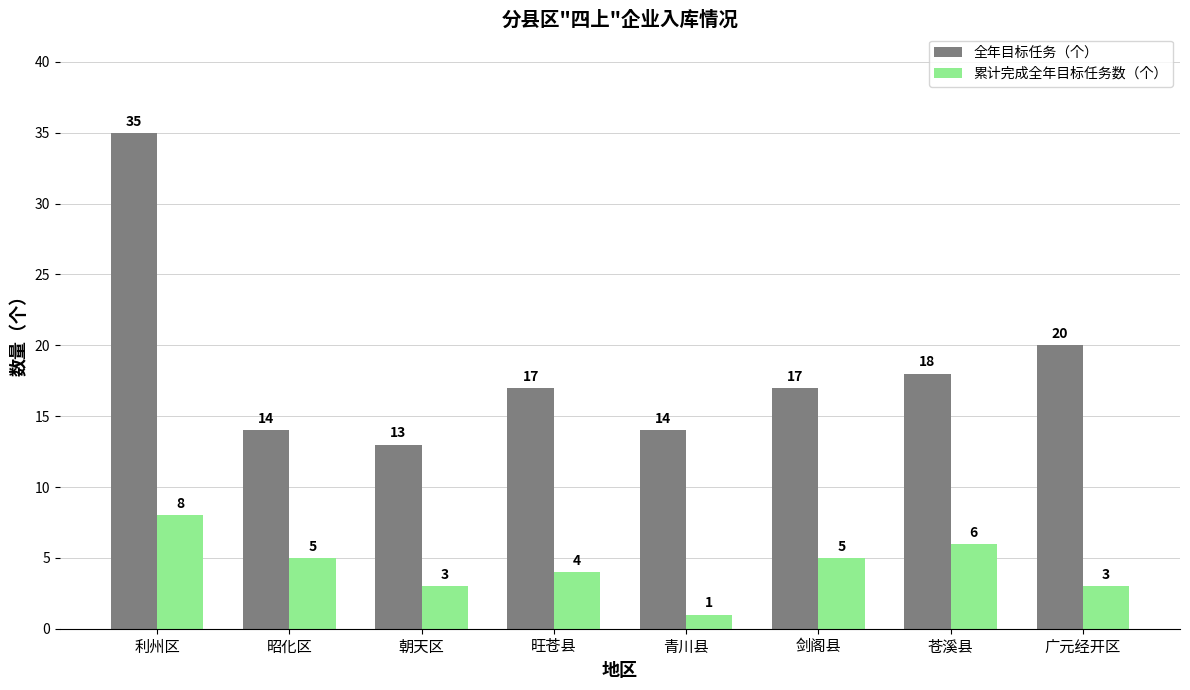

Reading left to right, extract all data points from this chart.

全年目标任务（个）: 利州区=35	昭化区=14	朝天区=13	旺苍县=17	青川县=14	剑阁县=17	苍溪县=18	广元经开区=20
累计完成全年目标任务数（个）: 利州区=8	昭化区=5	朝天区=3	旺苍县=4	青川县=1	剑阁县=5	苍溪县=6	广元经开区=3